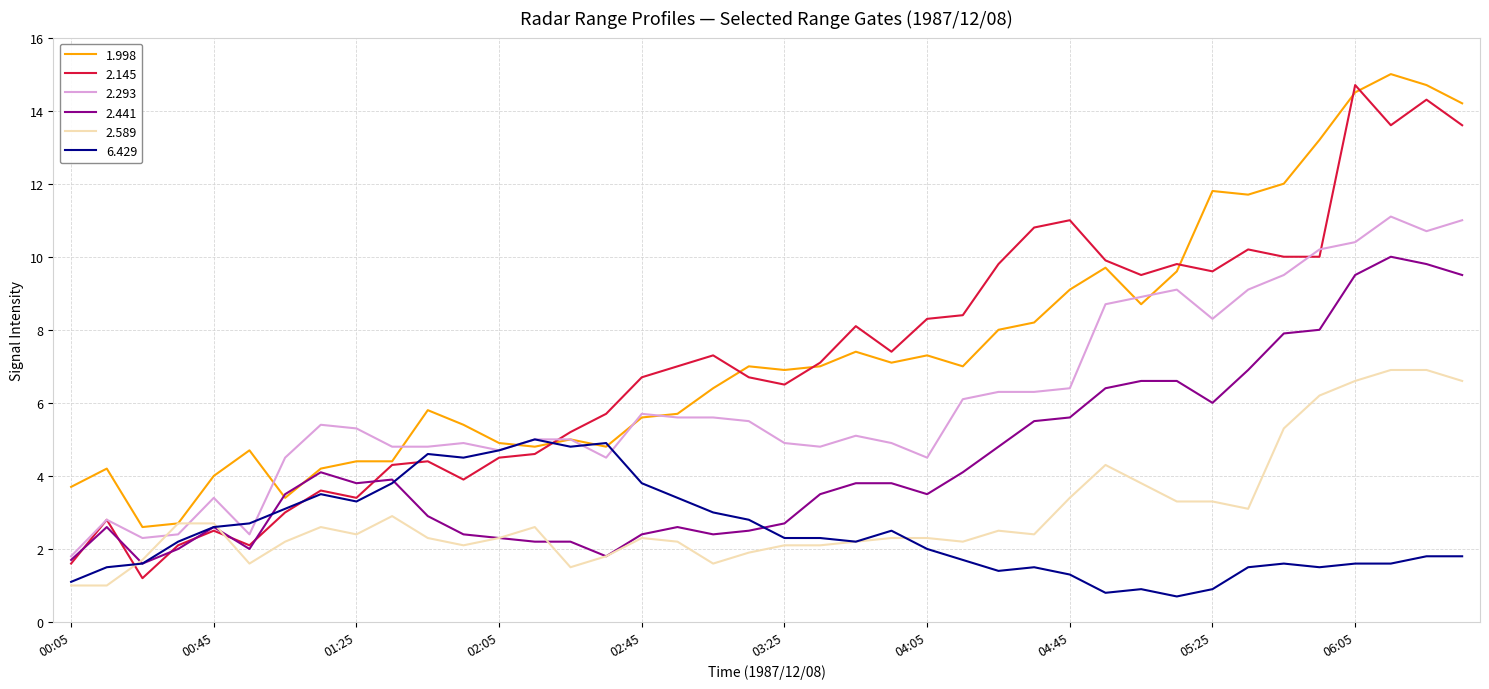

What is the maximum value shown in the chart?

15.0